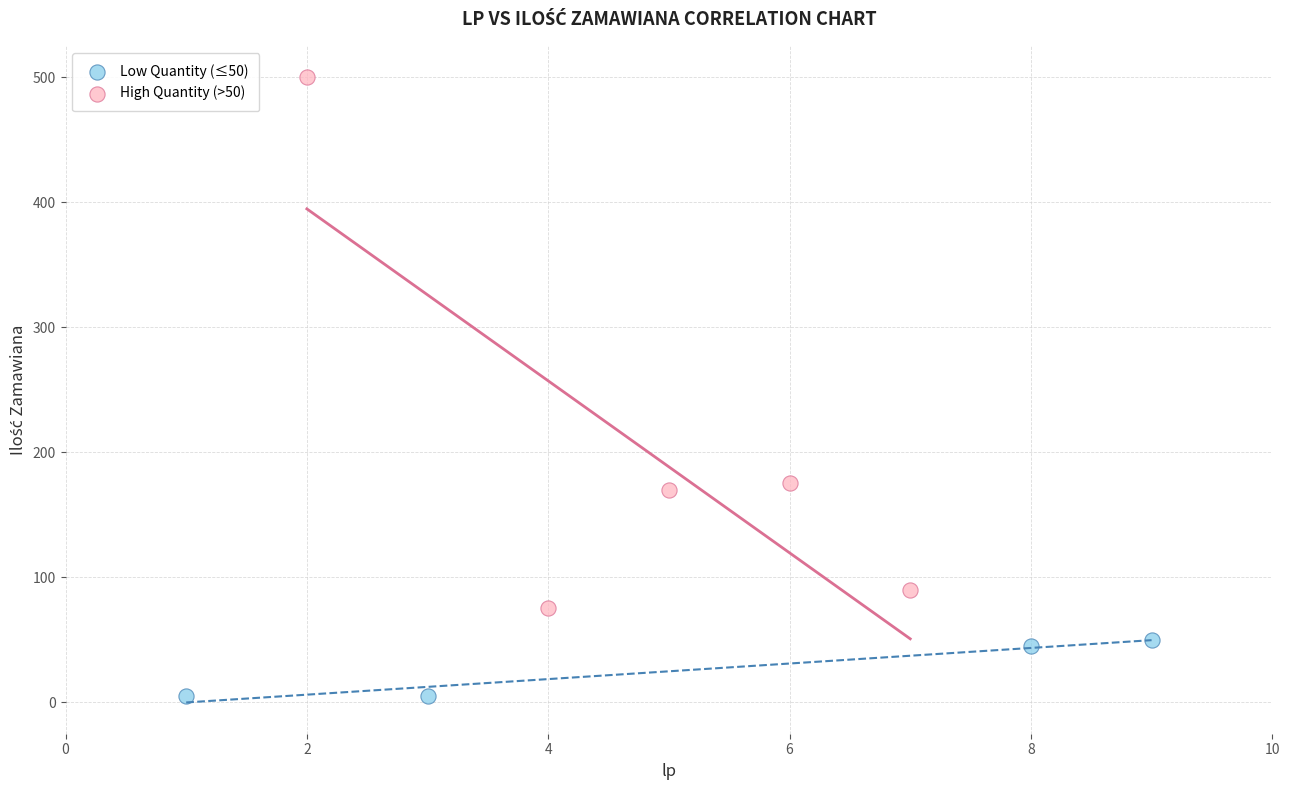

Which series contains the highest Y value?

High Quantity (>50)